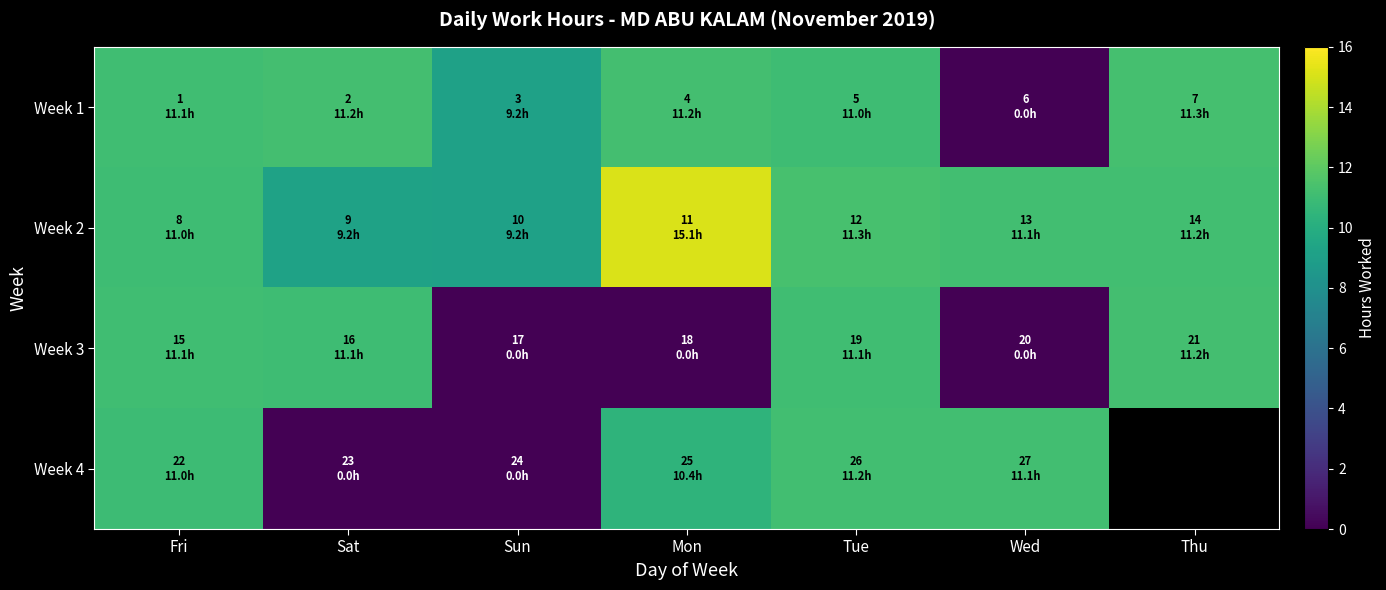

How many values in the Week 2 series exceed 11?

5